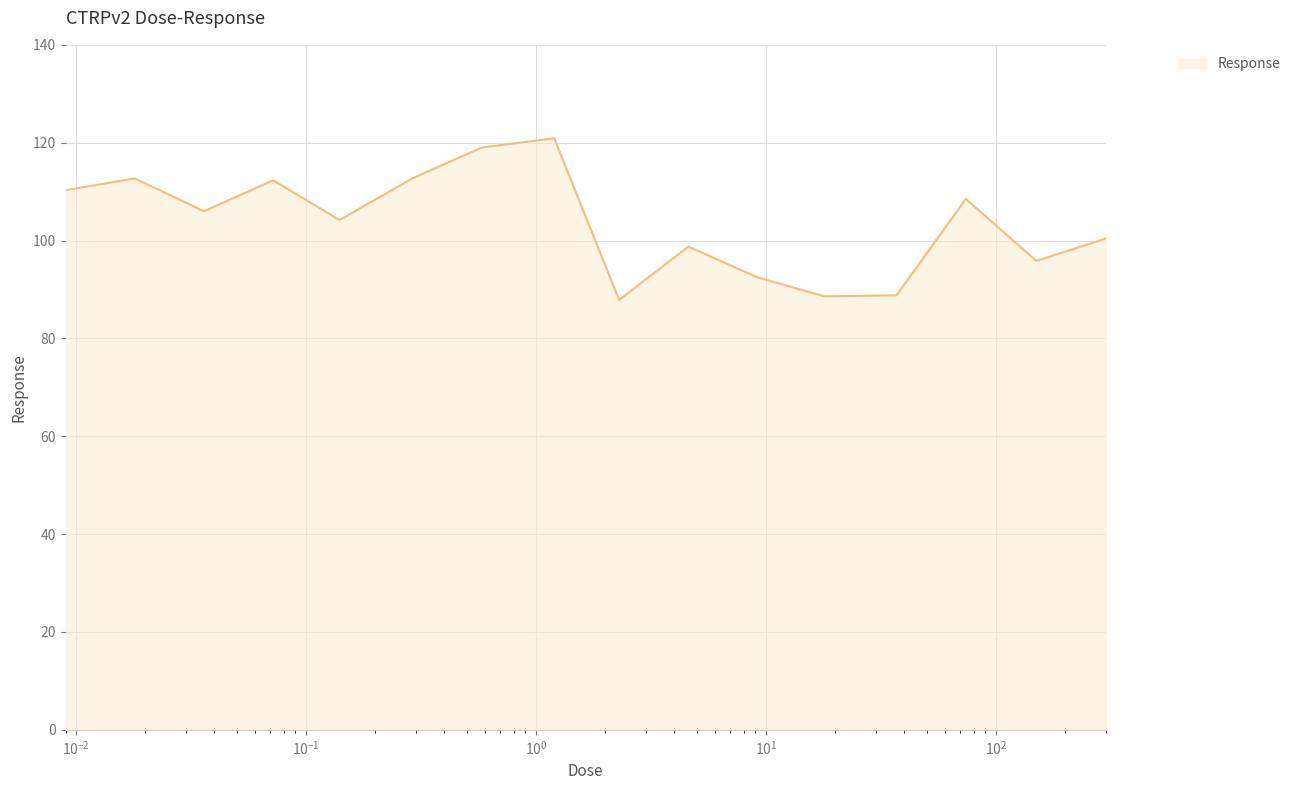

What is the smallest value displayed?

87.9